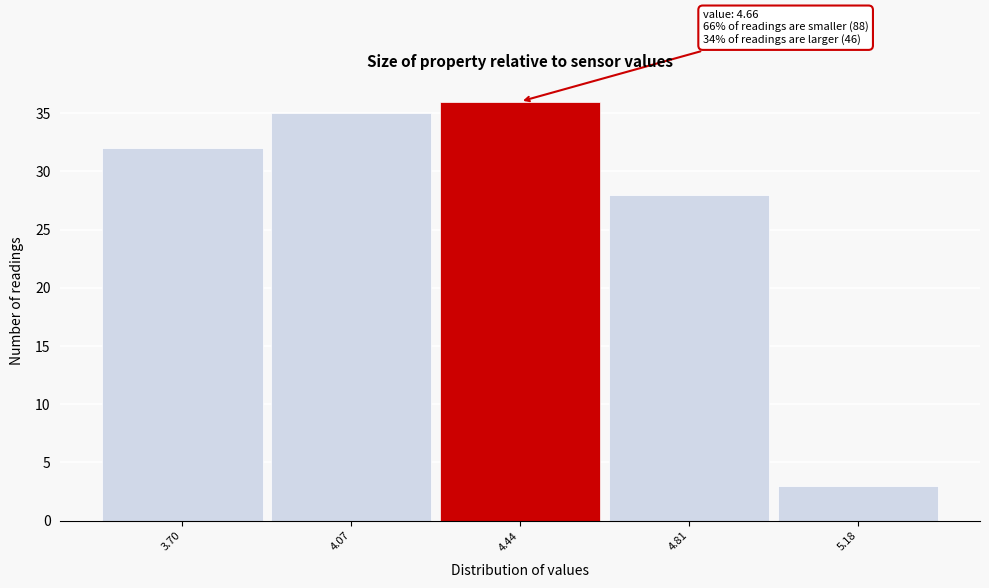

Reading right to left, transcribe all the data shown in this chart.

5.18=3	4.81=28	4.44=36	4.07=35	3.70=32